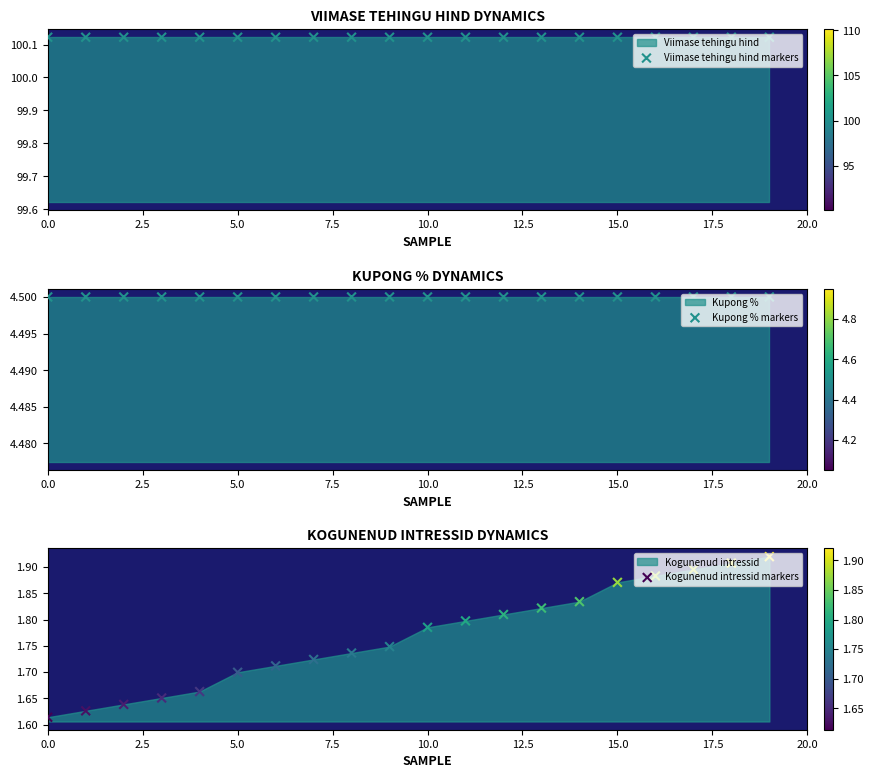

What is the total value across all series at 18?

106.5